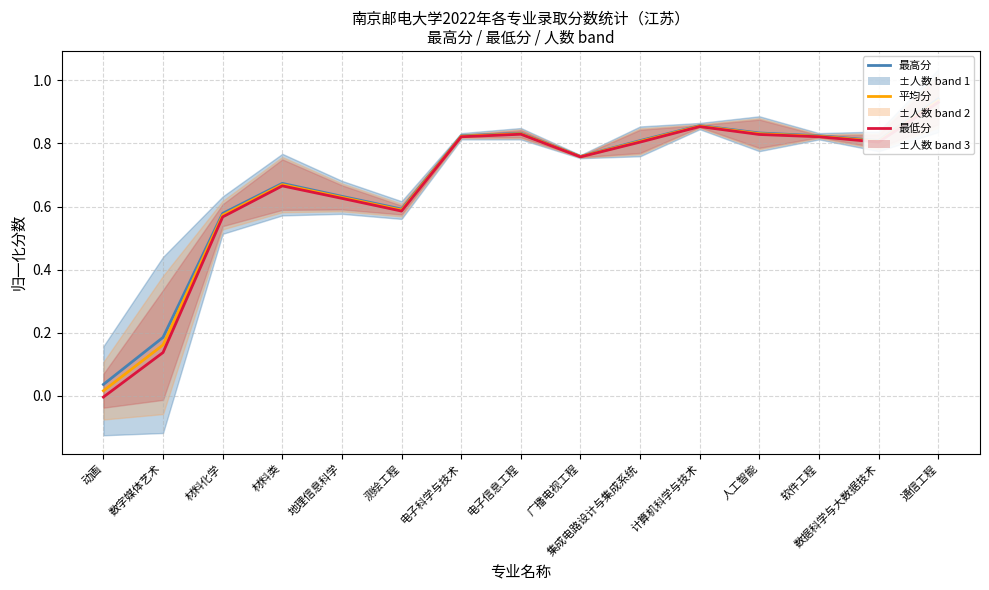

What is the highest value of the 最低分 line series?

0.9